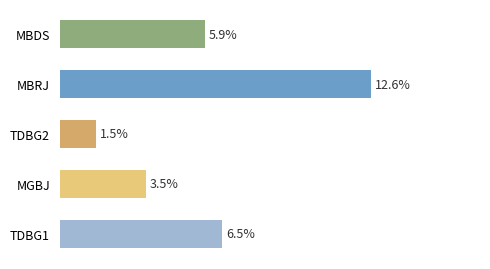

Does the chart contain any negative values?

No